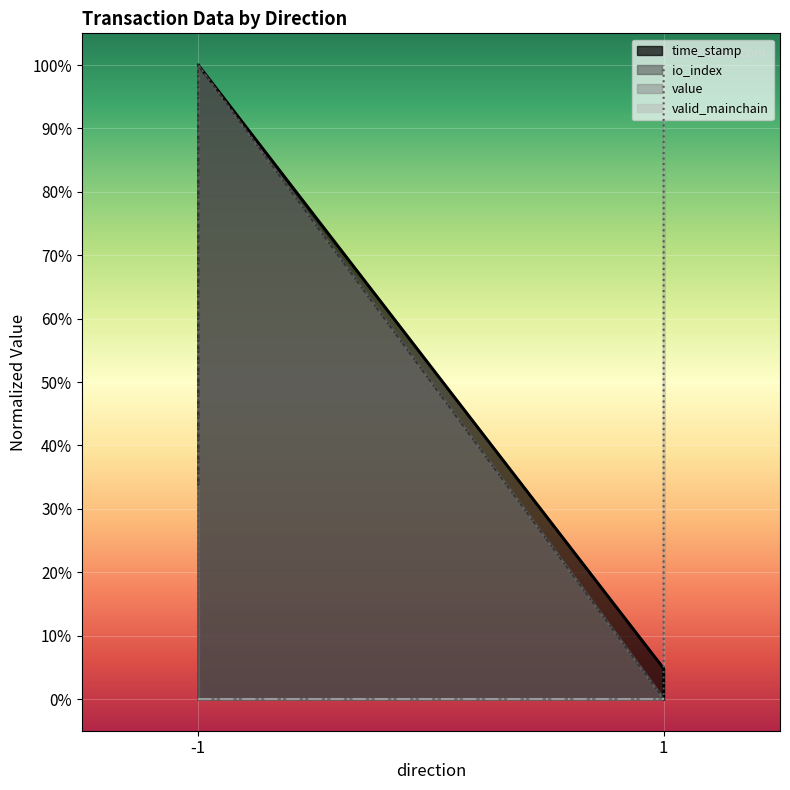

The value of io_index at 1 is 0.0. True or false?

True